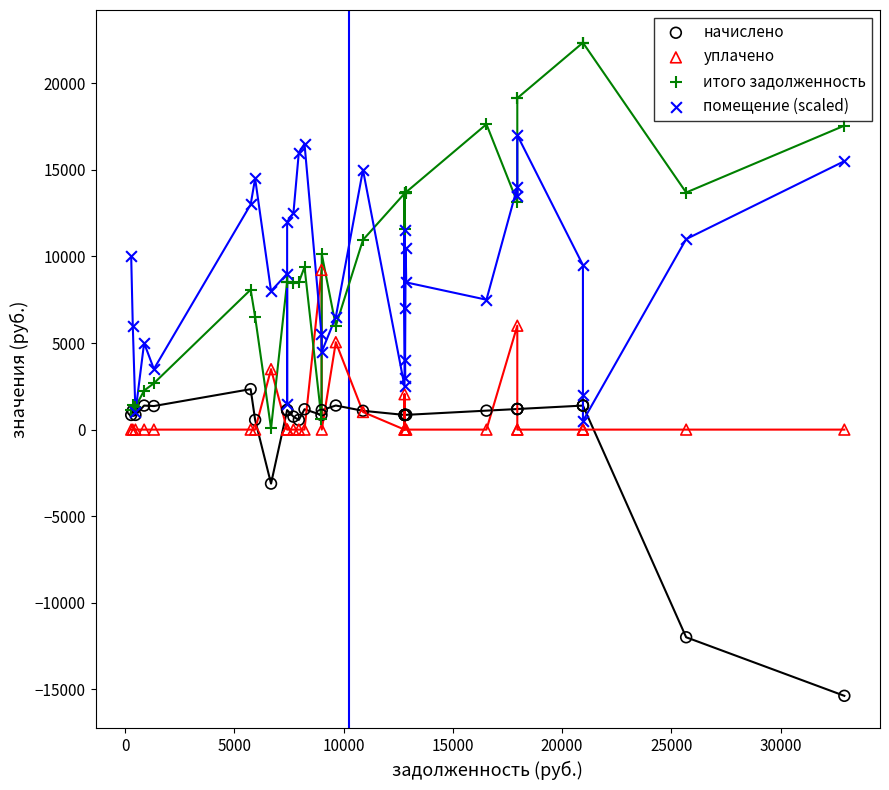

In the начислено series, what Y value is closest to -6516?

-3117.3